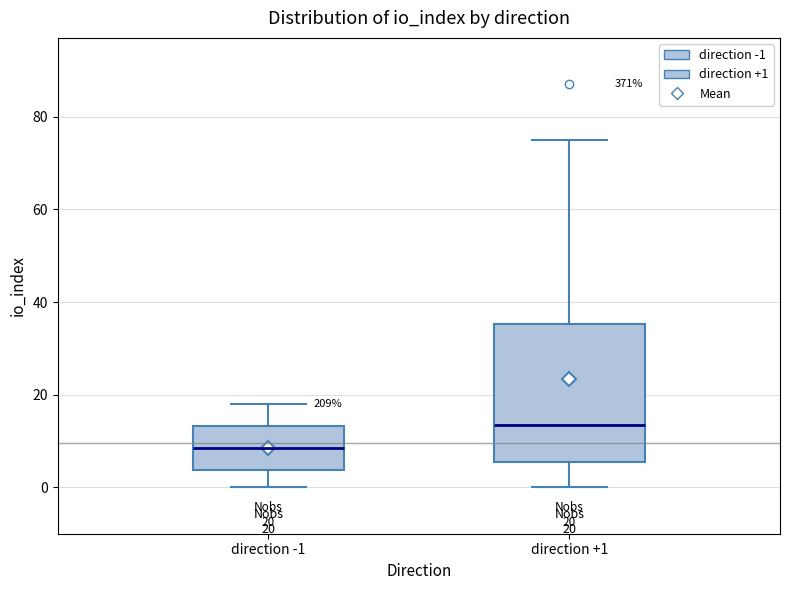

Which box has the highest median line?

direction +1